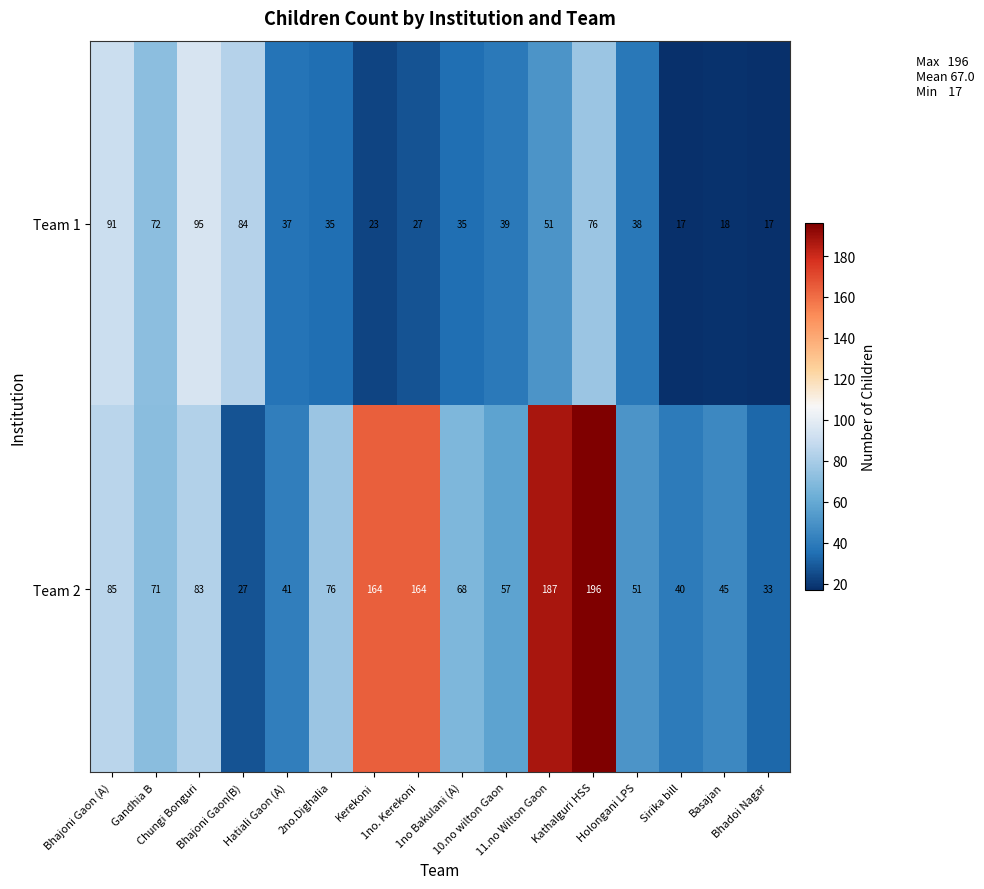

Which series has the largest range (max minus min)?

Team 2